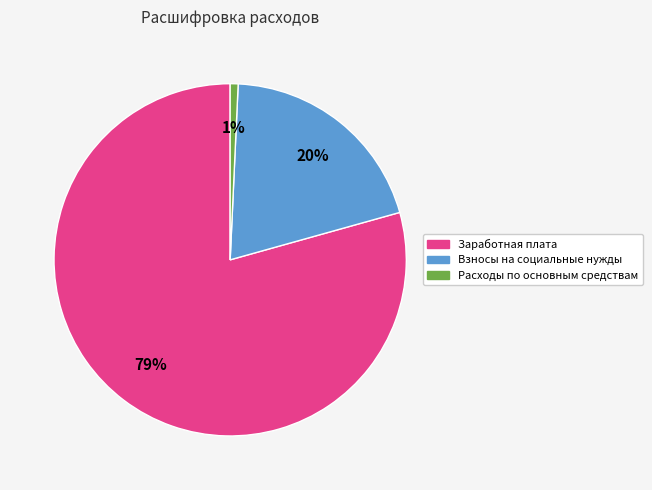

To the nearest percent, what is the average slice percentage?

33%